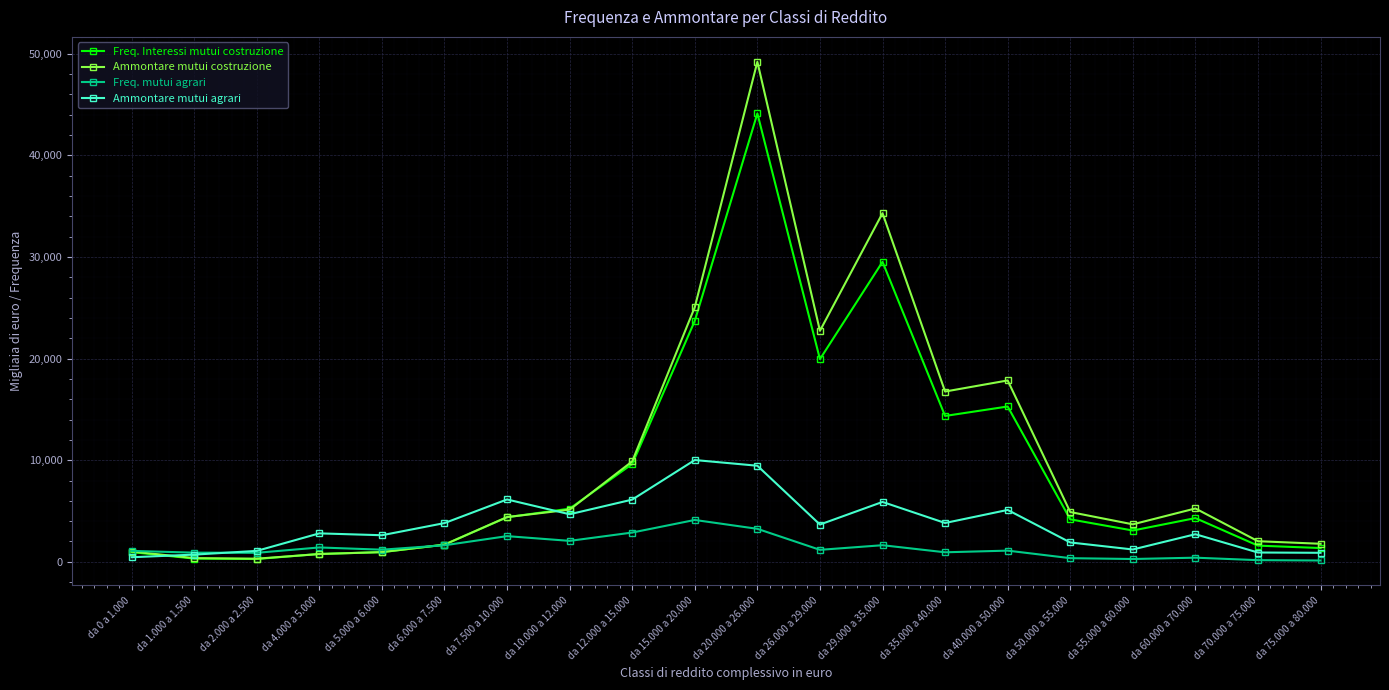

What is the label of the 19th point from the left?

da 70.000 a 75.000